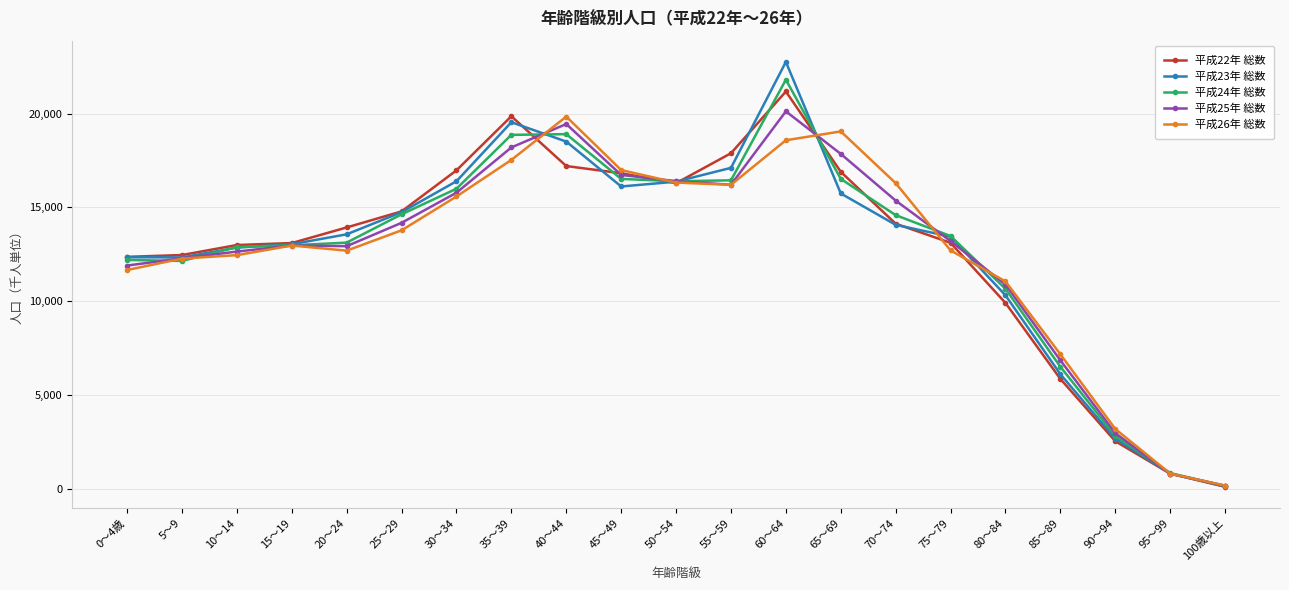

Which series has the widest spread of values?

平成23年 総数